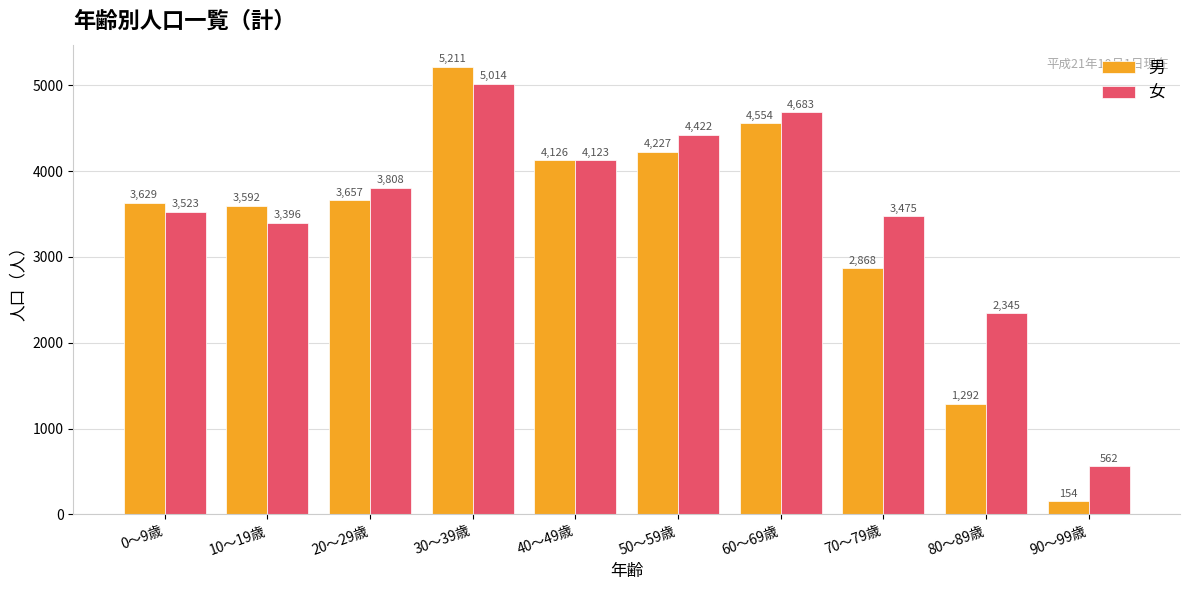

How many bars are there in each group?

2